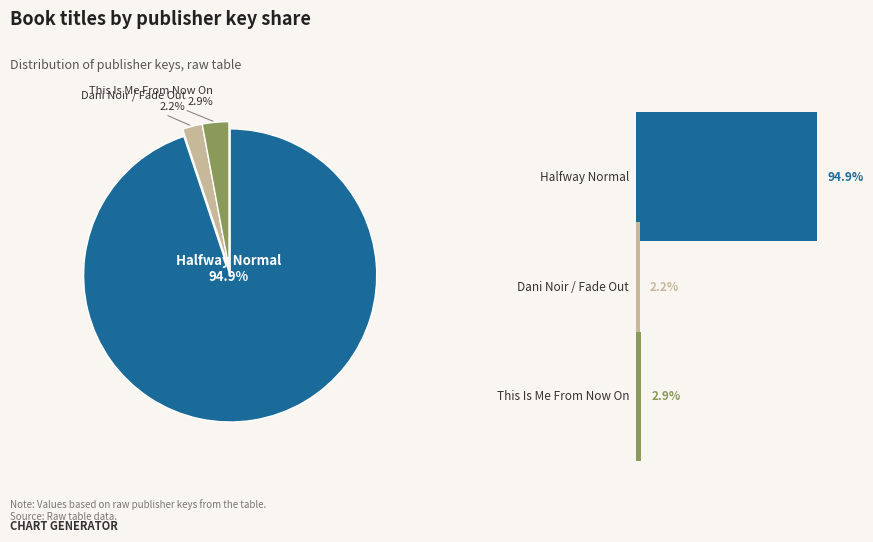

Rank the categories by value from highest to lowest.

Halfway Normal, This Is Me From Now On, Dani Noir / Fade Out